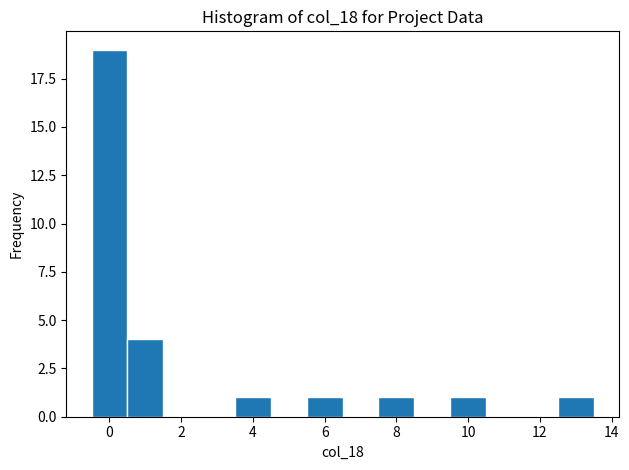

Reading left to right, transcribe this chart: for each bar, give the range it covers on the x-axis and its height. Neither the bar edges nor the heights are printed on the chart, so give them approximately, as read against the axes.

-0.5 to 0.5: 19
0.5 to 1.5: 4
1.5 to 2.5: 0
2.5 to 3.5: 0
3.5 to 4.5: 1
4.5 to 5.5: 0
5.5 to 6.5: 1
6.5 to 7.5: 0
7.5 to 8.5: 1
8.5 to 9.5: 0
9.5 to 10.5: 1
10.5 to 11.5: 0
11.5 to 12.5: 0
12.5 to 13.5: 1